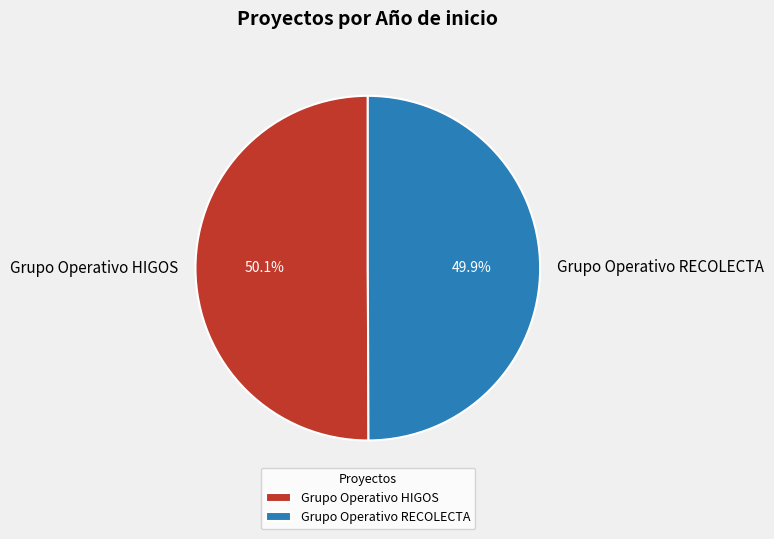

Is there any slice that represents more than half of the pie?

Yes